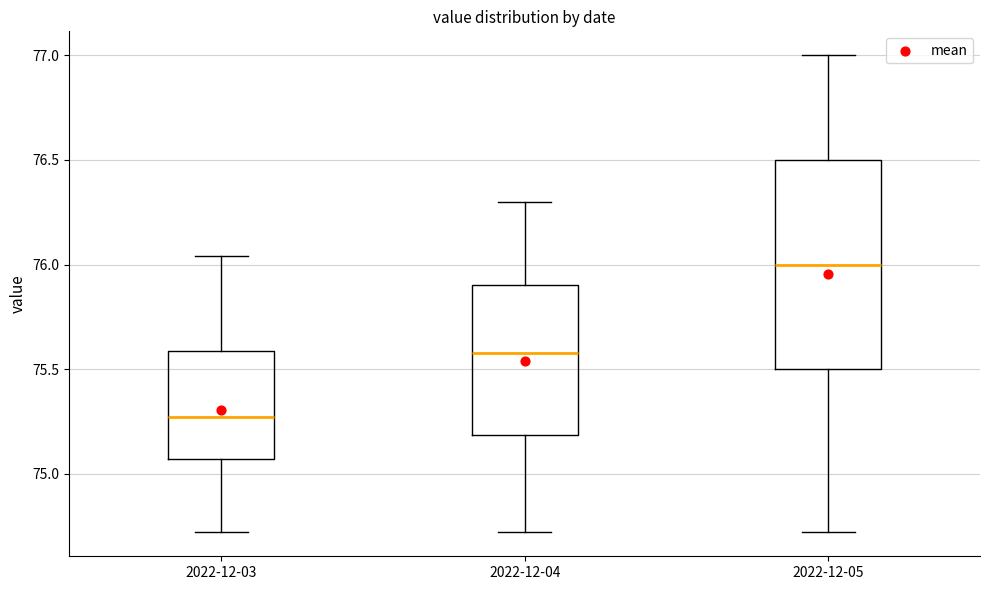

Reading left to right, read every box against the y-axis: the position of its median line, the range the box covers, and the ends of its whiskers. The values are not printed on the chart, so give them approximately, as read against the axis.

2022-12-03: median 75.25, box 75.05 to 75.60, whiskers 74.70 to 76.05
2022-12-04: median 75.60, box 75.20 to 75.90, whiskers 74.70 to 76.30
2022-12-05: median 76.00, box 75.50 to 76.50, whiskers 74.70 to 77.00